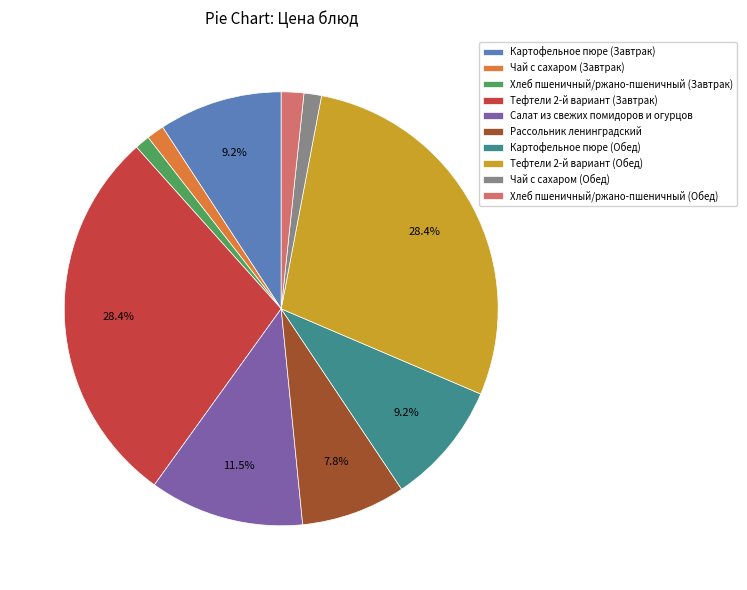

To the nearest percent, what is the average slice percentage?

10%